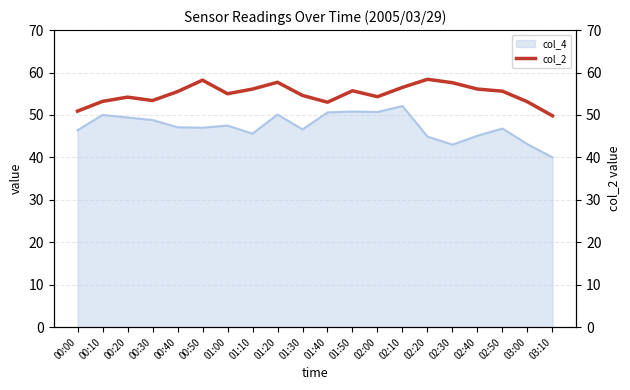

Approximately how many times larger is the value at 02:50 compared to 01:00?

1.0